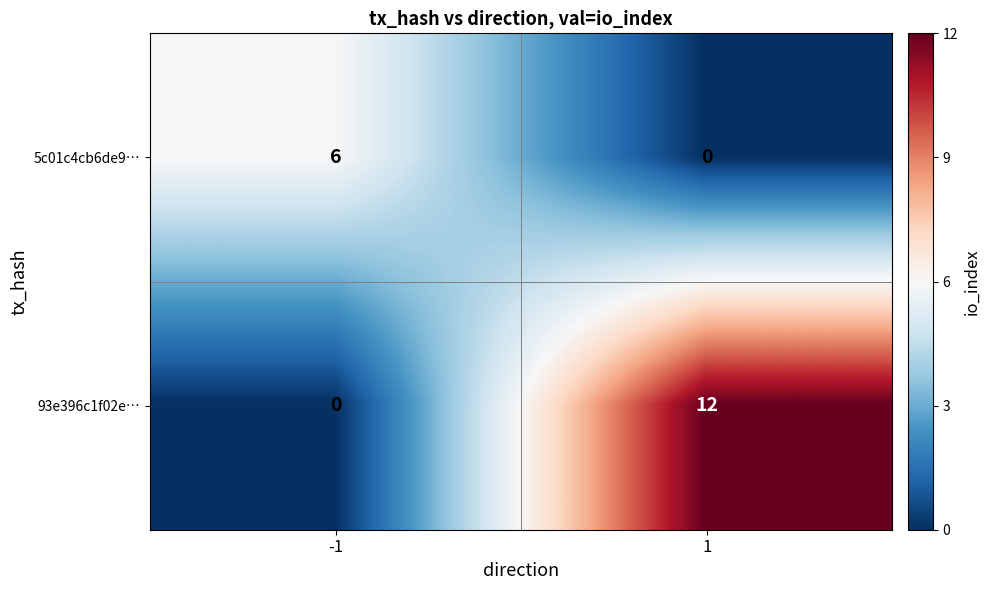

The value of 5c01c4cb6de9… at 1 is -2. True or false?

False